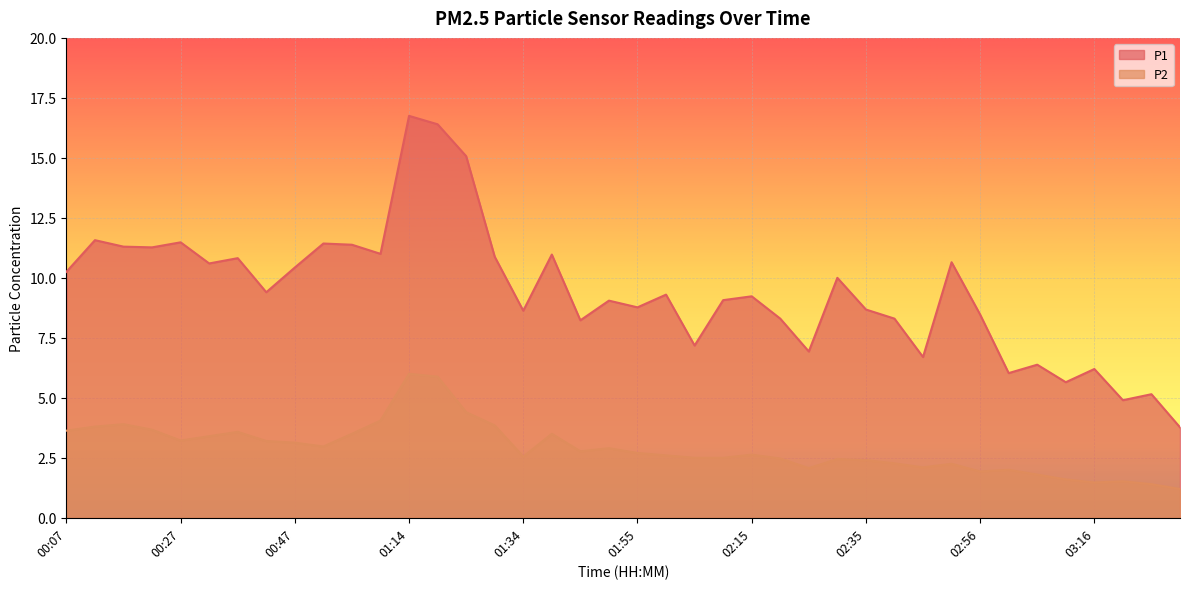

Reading left to right, extract all data points from this chart.

P1: 10.2	11.6	11.3	11.3	11.5	10.6	10.8	9.4	10.4	11.4	11.4	11.0	16.8	16.4	15.1	10.9	8.6	11.0	8.2	9.1	8.8	9.3	7.2	9.1	9.2	8.3	6.9	10.0	8.7	8.3	6.7	10.7	8.5	6.0	6.4	5.7	6.2	4.9	5.2	3.8
P2: 3.6	3.8	3.9	3.7	3.2	3.4	3.6	3.2	3.1	3.0	3.5	4.0	6.0	5.9	4.4	3.9	2.5	3.5	2.8	2.9	2.7	2.6	2.5	2.5	2.6	2.5	2.1	2.5	2.4	2.3	2.1	2.2	1.9	2.0	1.8	1.6	1.5	1.5	1.4	1.2